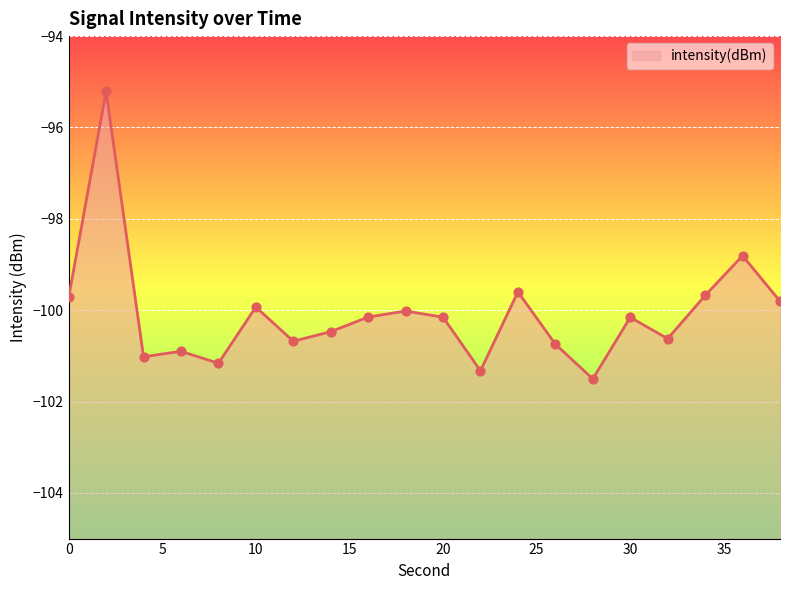

Which has a higher value, 34 or 30?

34